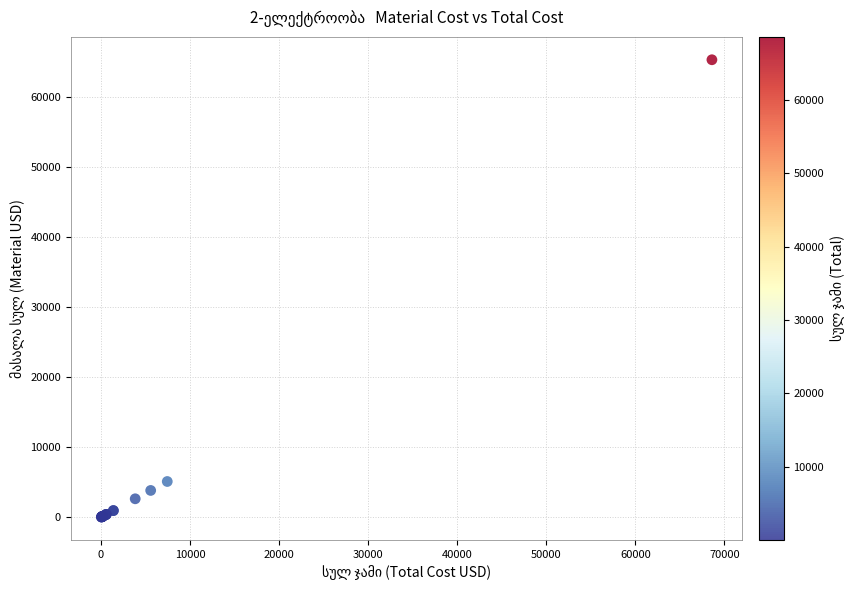

What Y value in the scatter plot is closest to 32649?

5103.9